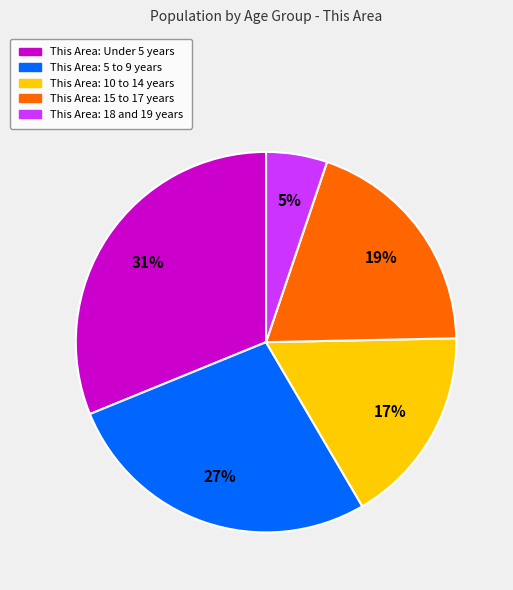

Is there a majority slice in this chart?

No